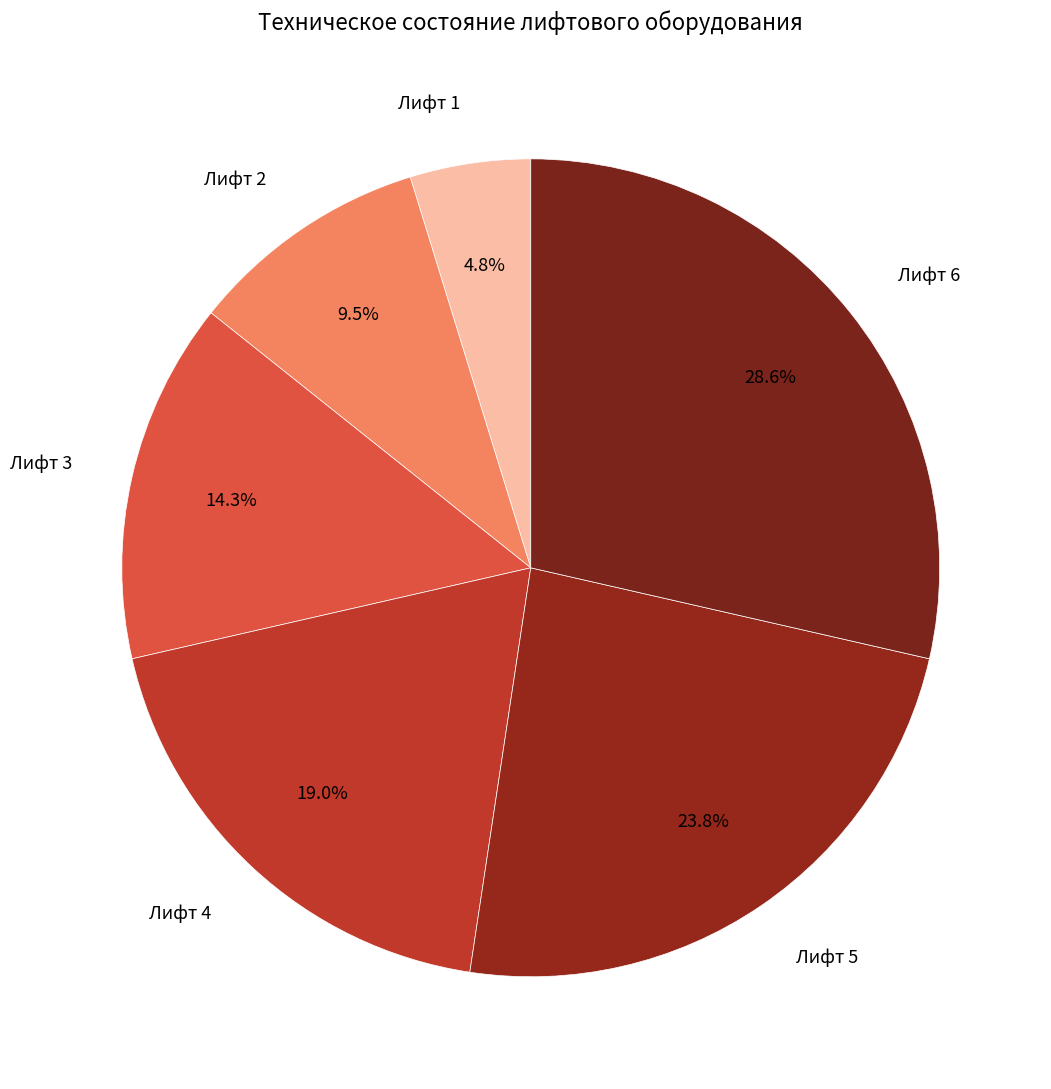

How many slices are in this pie chart?

6